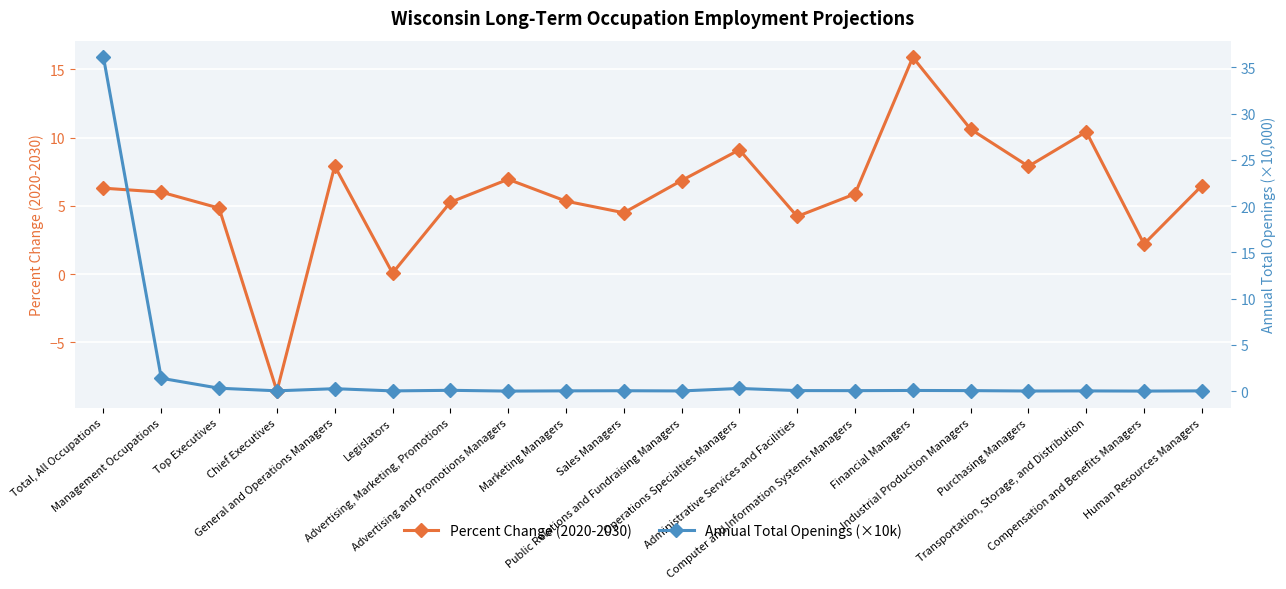

What is the difference between the Annual Total Openings (×10k) values at General and Operations Managers and Administrative Services and Facilities?

0.2